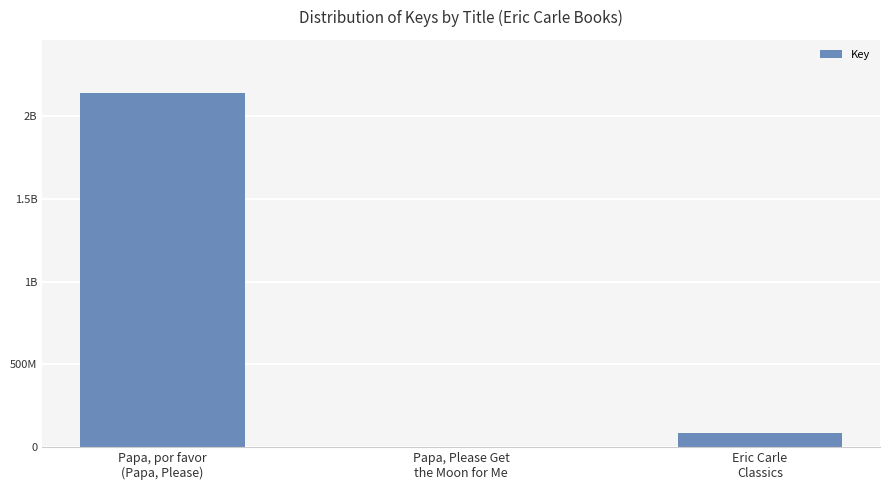

Are the bars horizontal?

No